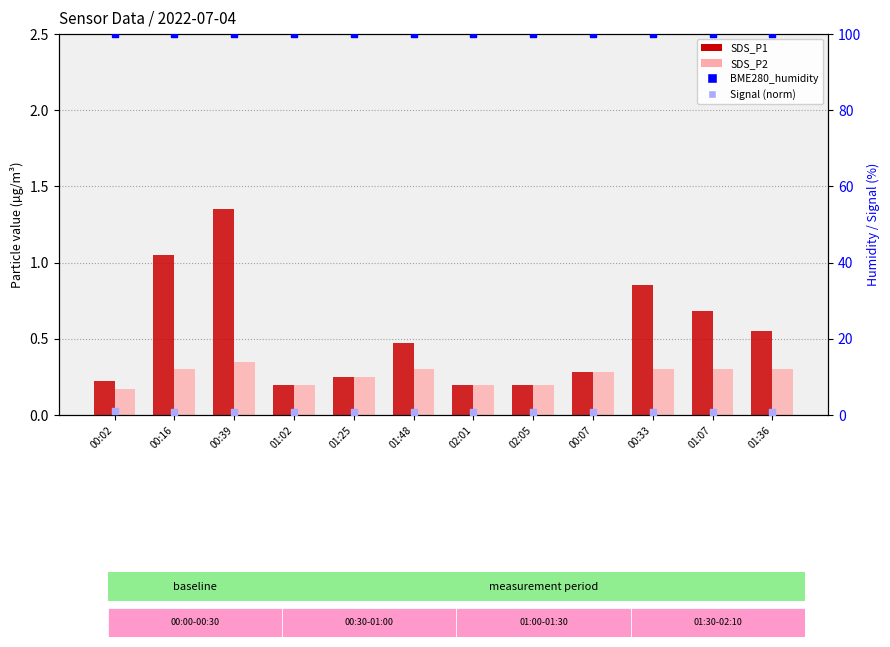

Which series has the widest spread of Y values?

SDS_P1